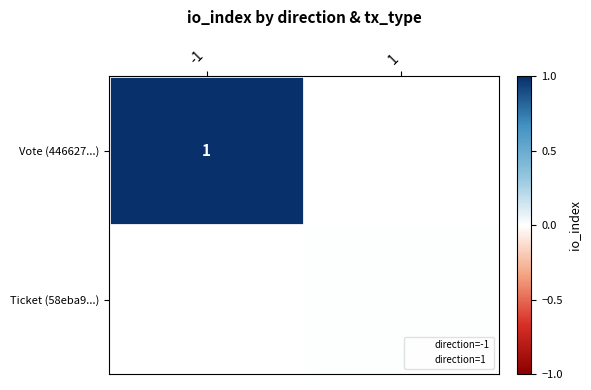

At which category does the chart reach its peak across all series?

-1